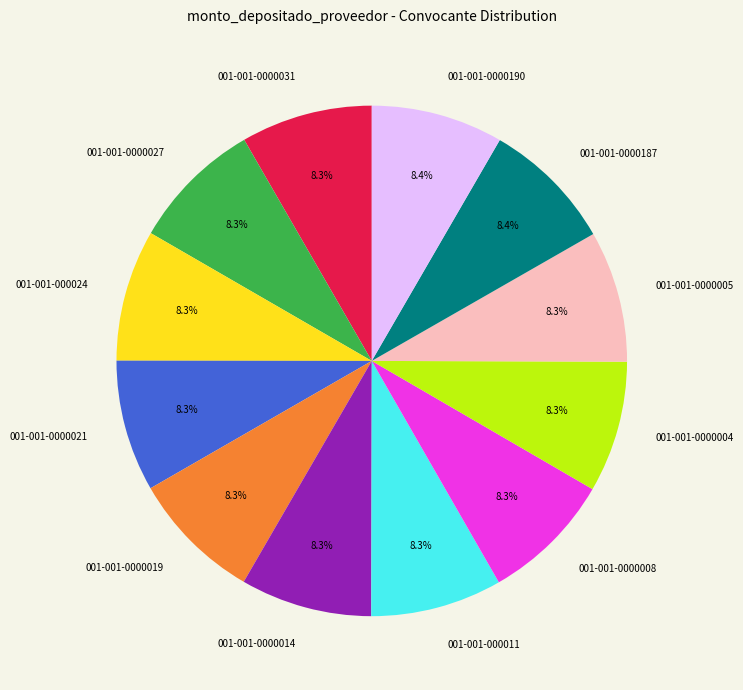

To the nearest percent, what percentage of the pie is 001-001-0000014?

8%